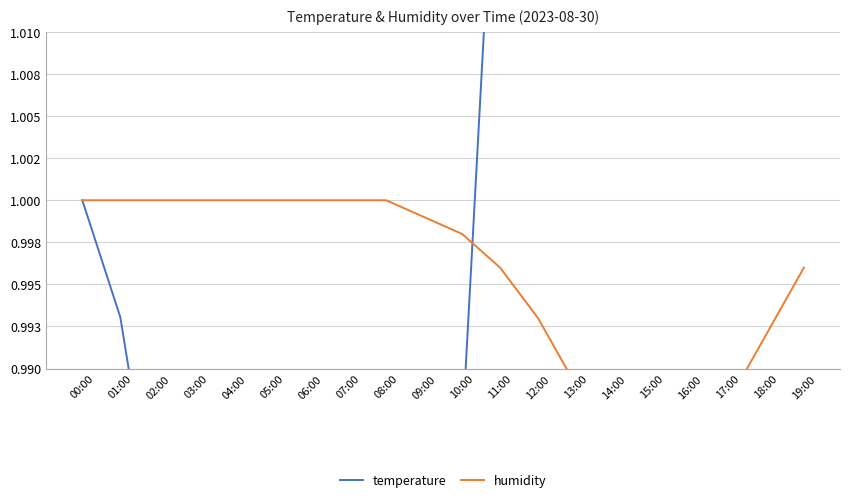

Is the value of temperature at 06:00 greater than the value of humidity at 16:00?

No